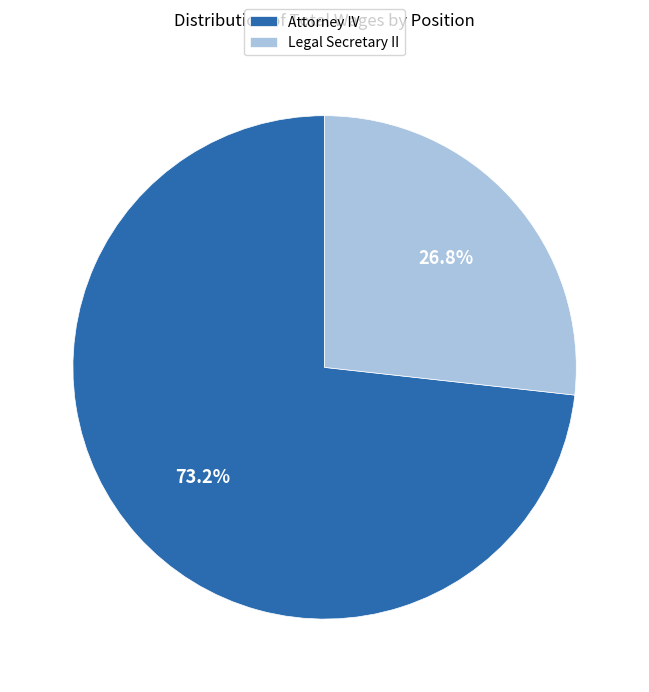

The Attorney IV slice represents 73% of the pie. True or false?

True